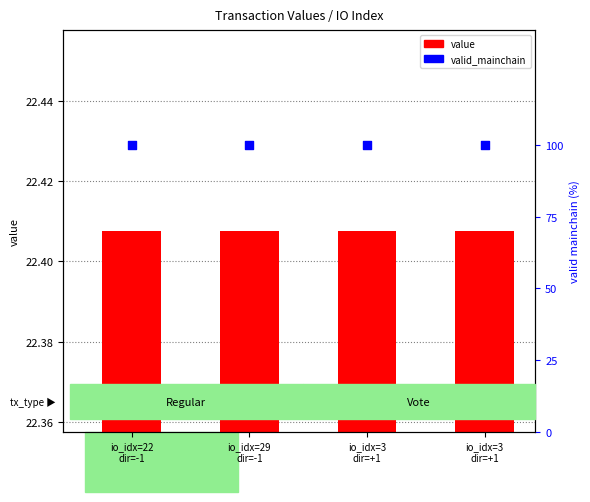

Which series contains the highest Y value?

valid_mainchain